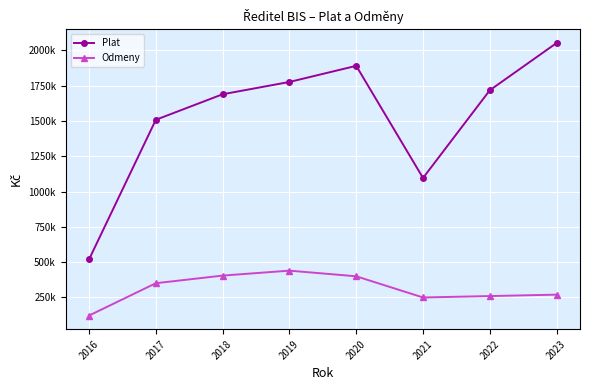

What is the sum of the Plat values at 2021 and 2022?

2813654